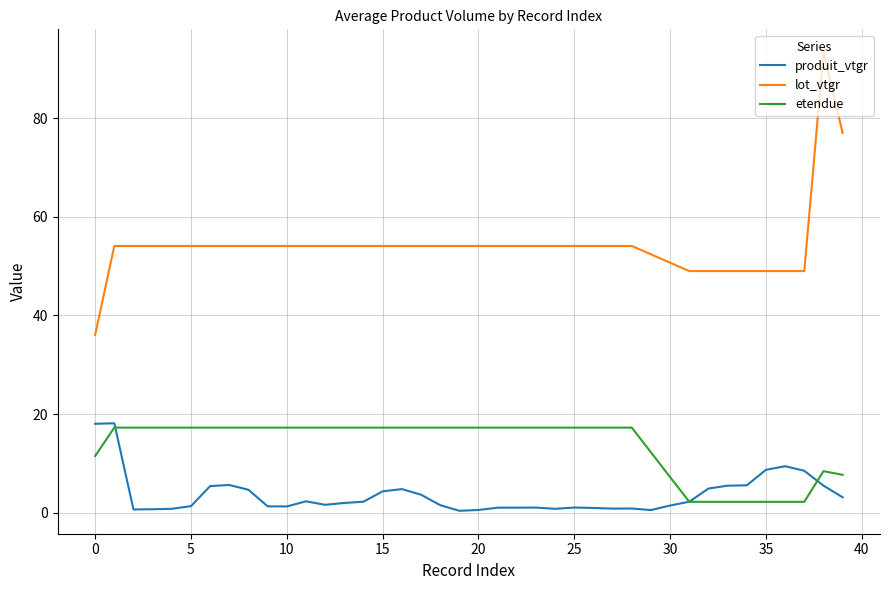

Count the number of data series in this chart.

3